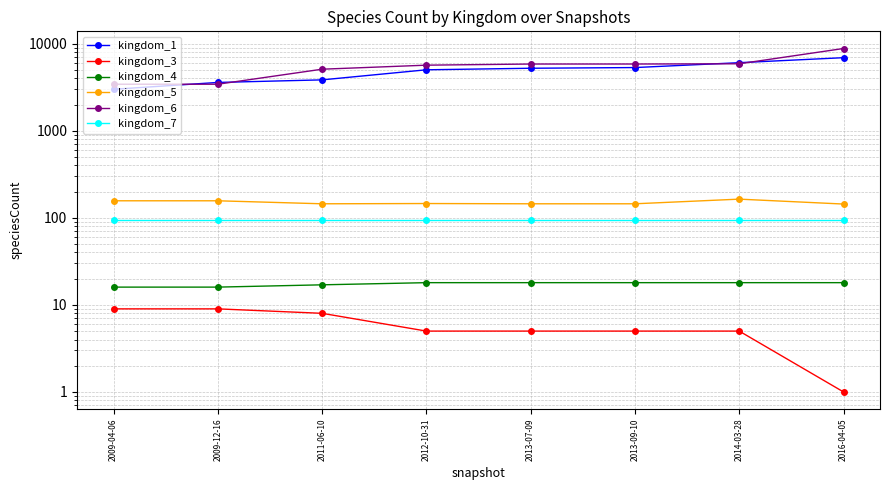

List the series in order of their peak value, lowest first.

kingdom_3, kingdom_4, kingdom_7, kingdom_5, kingdom_1, kingdom_6